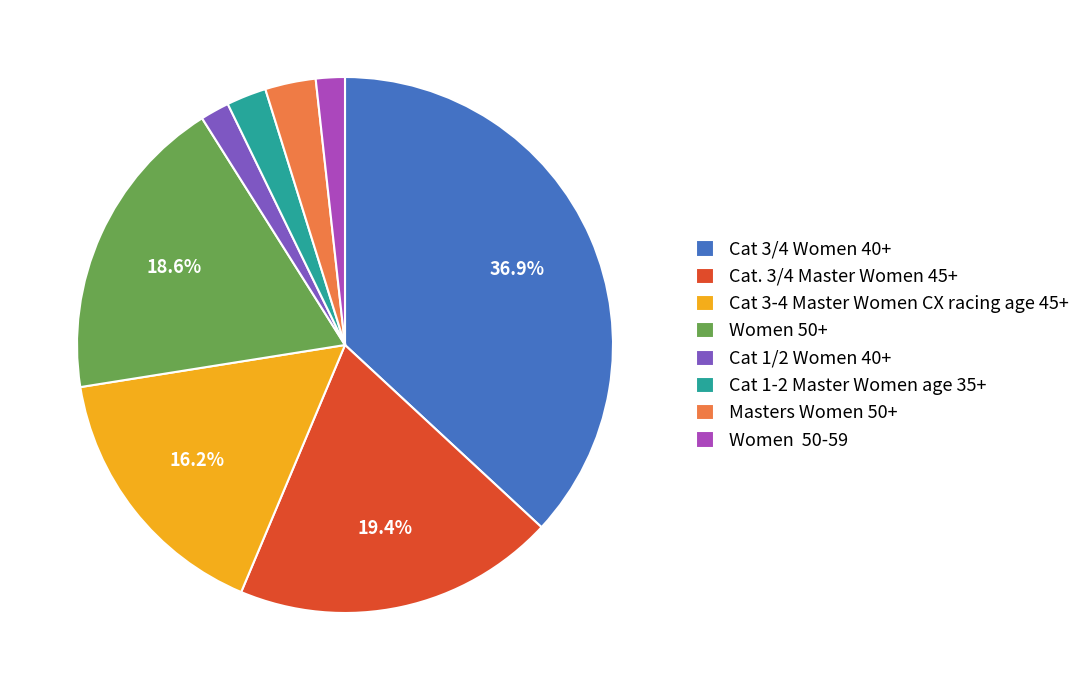

To the nearest percent, what is the combined percentage of Masters Women 50+ and Cat 3/4 Women 40+?

40%